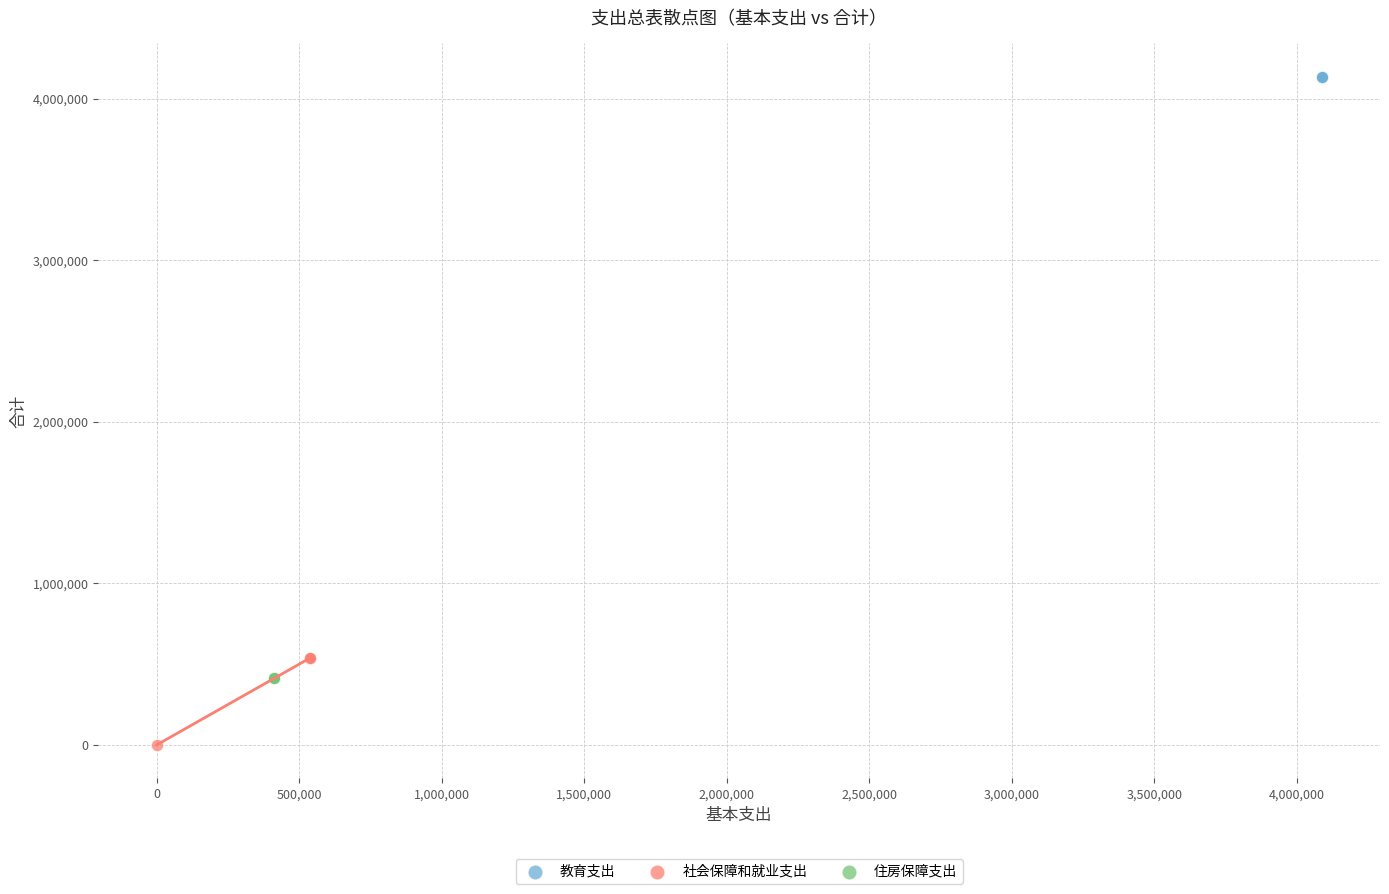

Which series contains the lowest Y value?

社会保障和就业支出